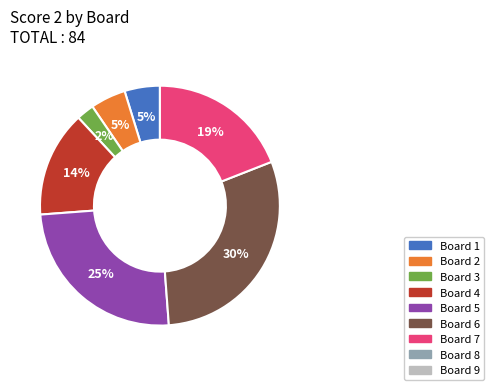

Is there a majority slice in this chart?

No